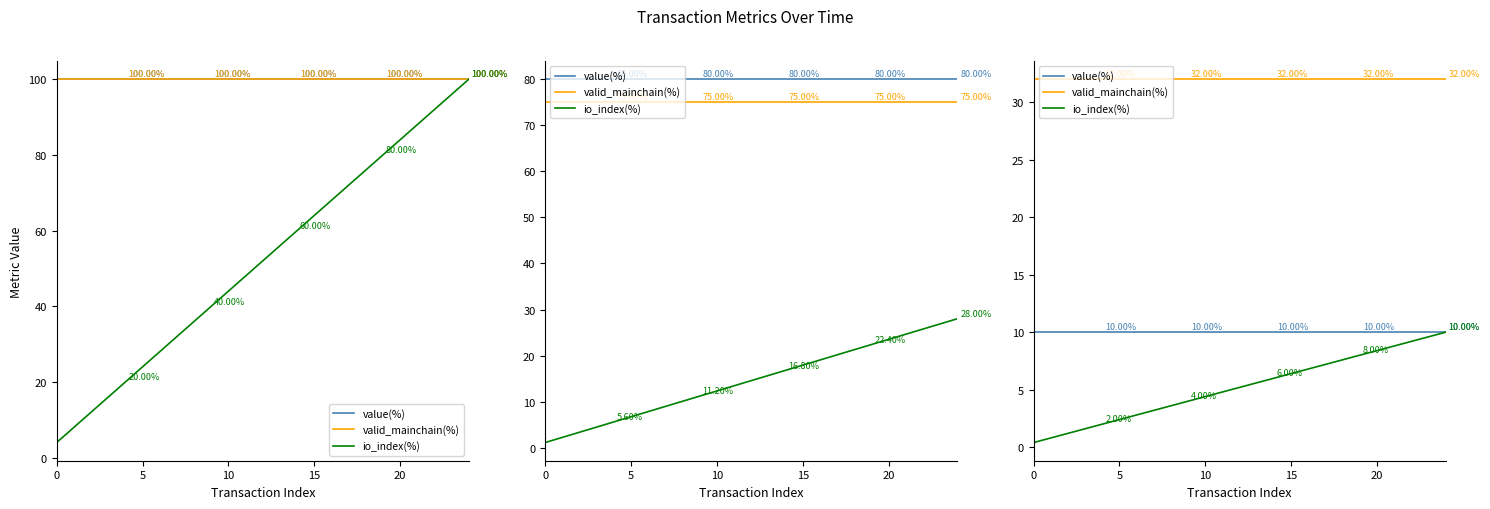

Rank the series at 10 from highest to lowest value.

valid_mainchain(%), value(%), io_index(%)